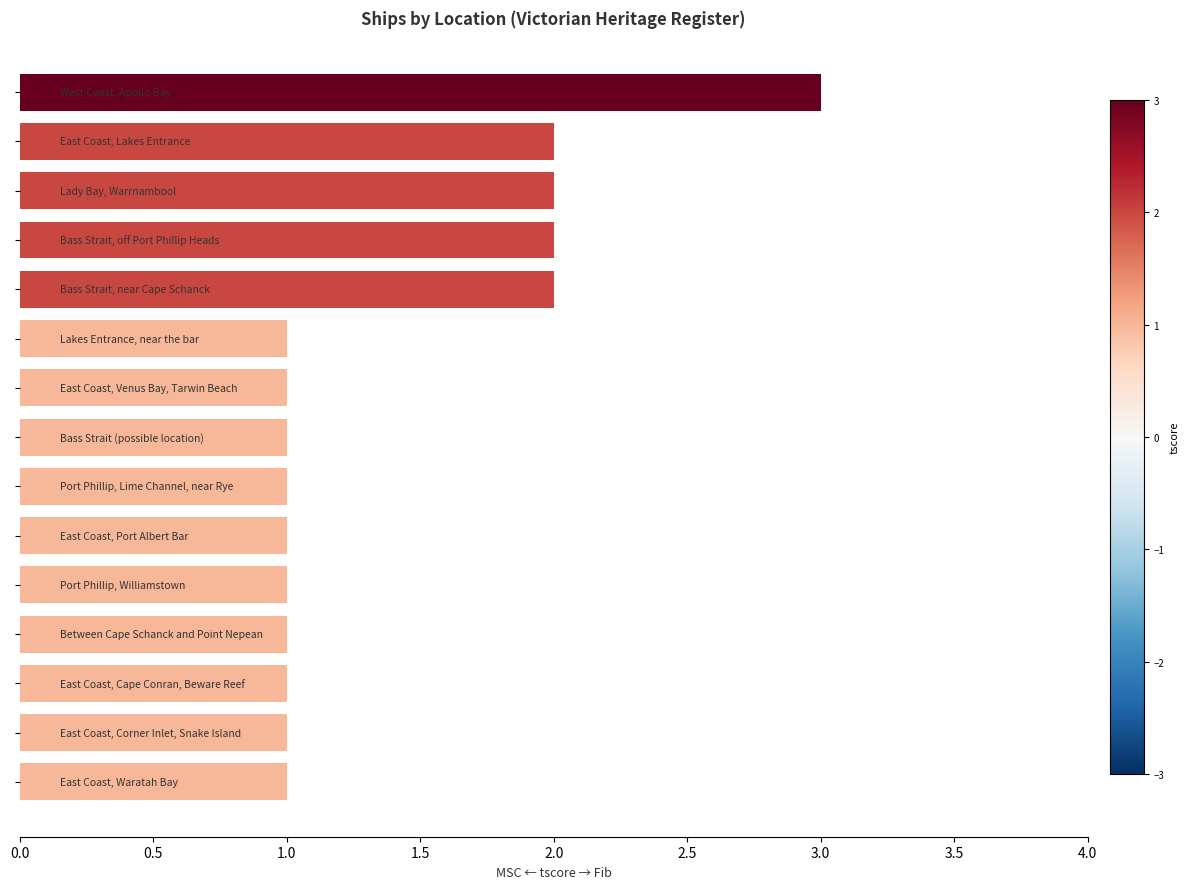

What is the greatest value displayed?

3